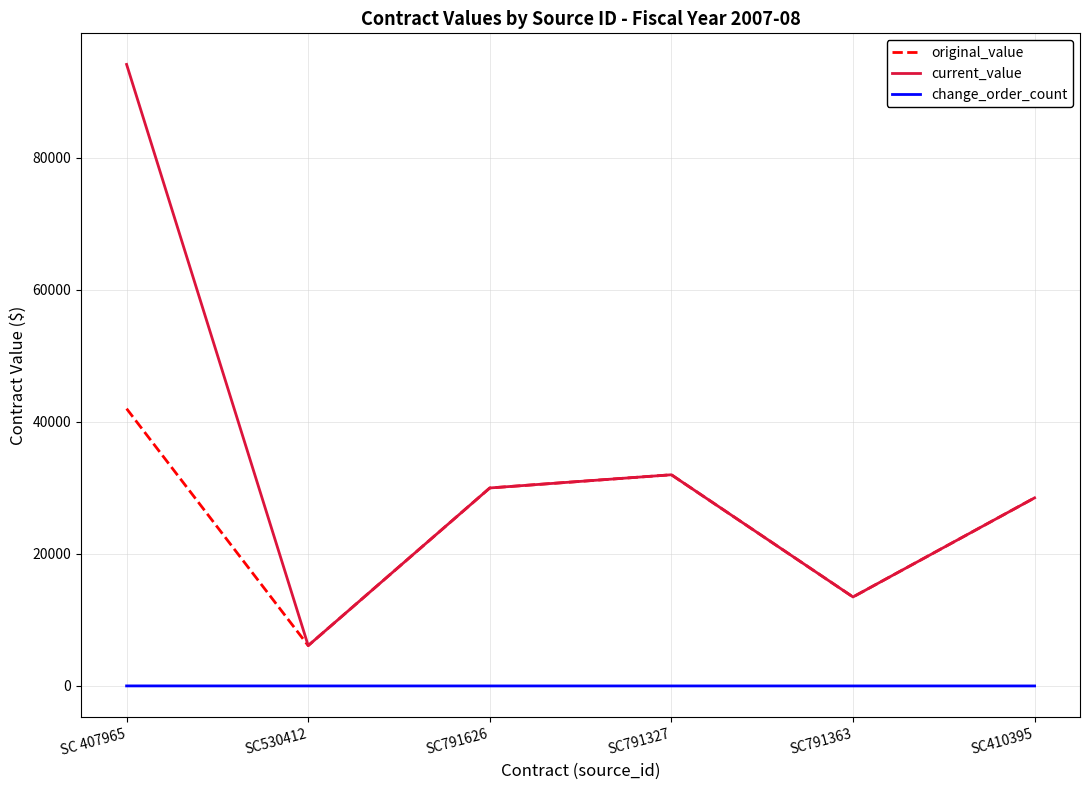

True or false: change_order_count and original_value intersect in this chart.

False